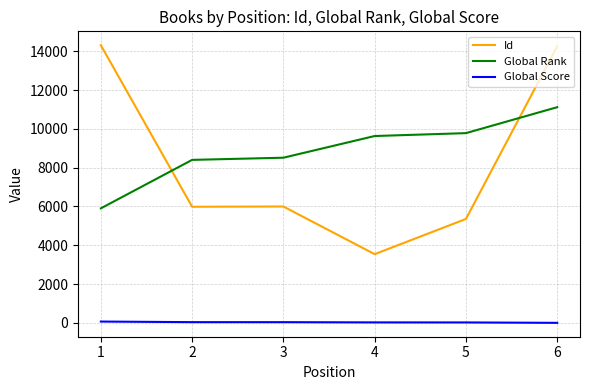

What is the minimum value for Id?

3541